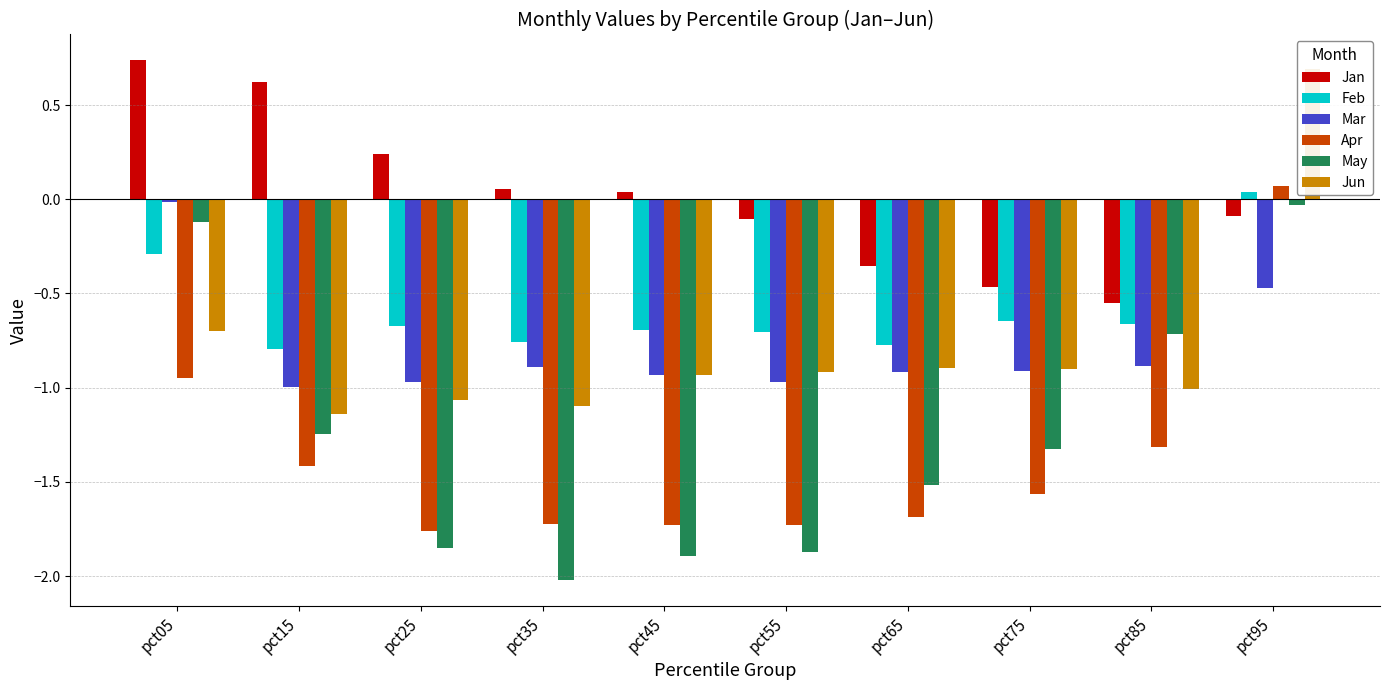

Rank the series at pct45 from lowest to highest value.

May, Apr, Jun, Mar, Feb, Jan